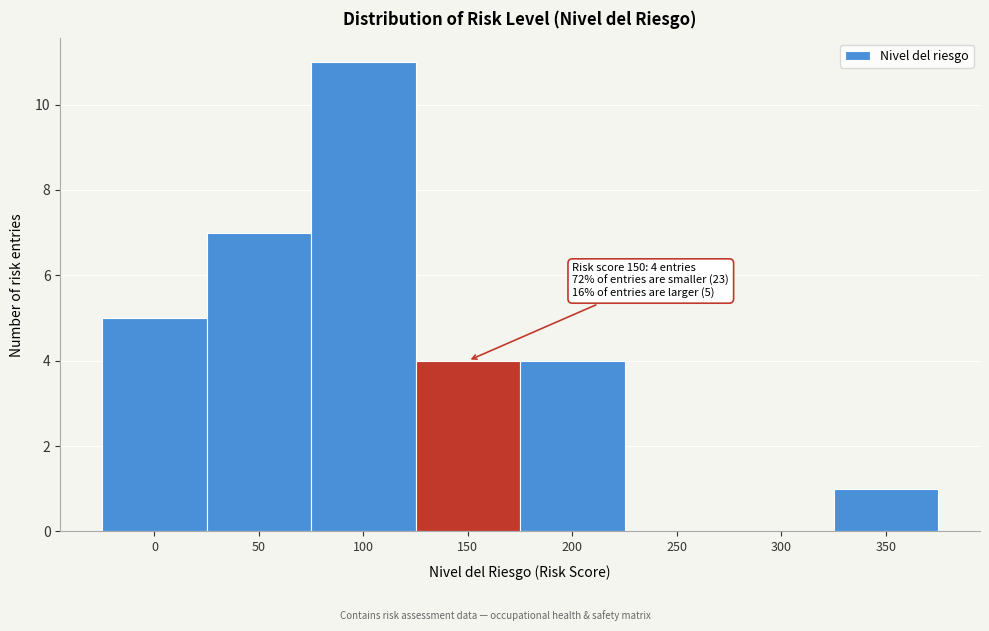

Reading left to right, extract all data points from this chart.

0=5	50=7	100=11	150=4	200=4	250=0	300=0	350=1